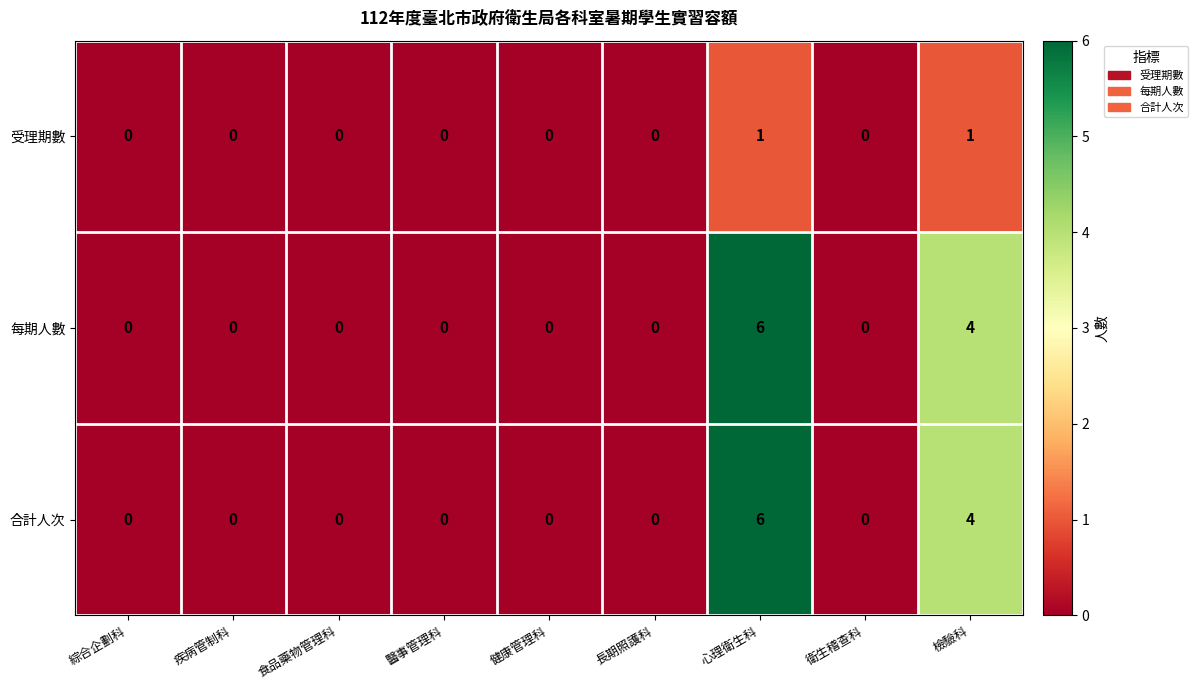

At which label is 合計人次 closest to 3?

檢驗科